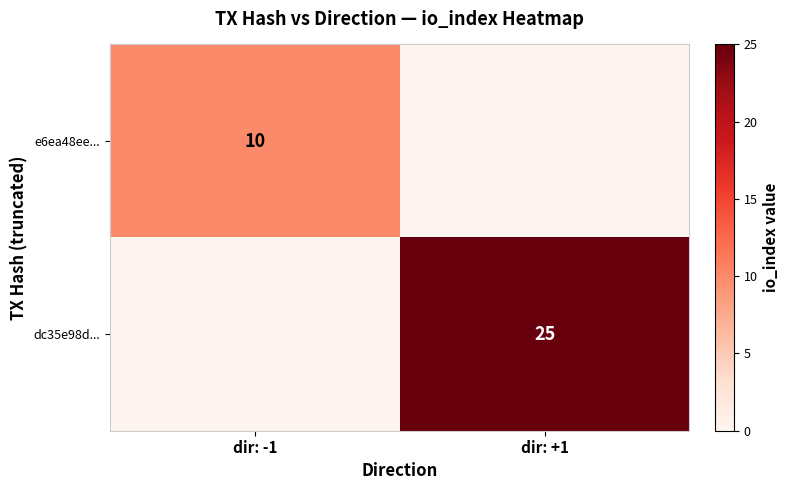

True or false: e6ea48ee... has a value of 6 at dir: -1.

False